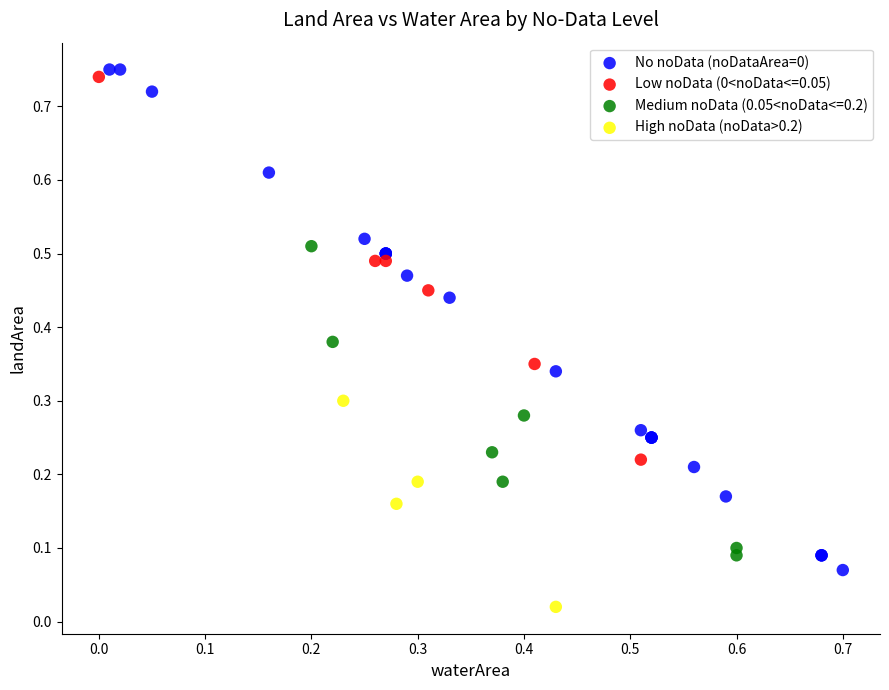

Which series reaches the minimum Y coordinate?

High noData (noData>0.2)